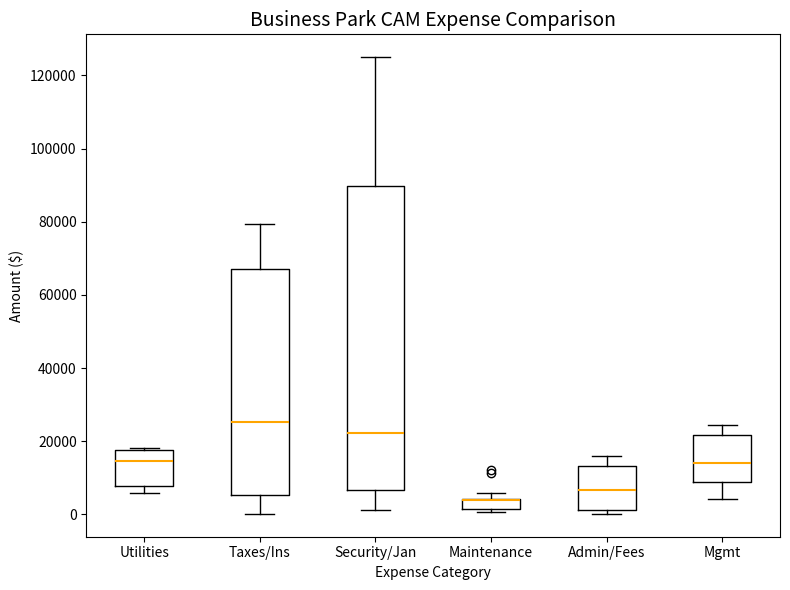

Comparing the boxes themselves (not the whiskers), which one is the tallest?

Security/Jan